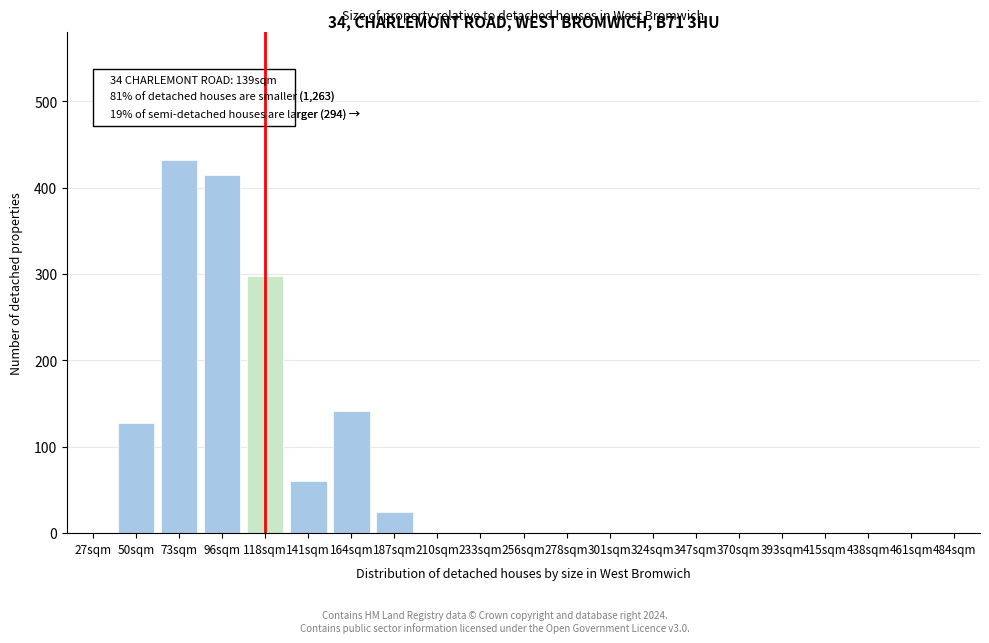

Reading left to right, extract all data points from this chart.

27sqm=0	50sqm=128	73sqm=432	96sqm=415	118sqm=298	141sqm=60	164sqm=142	187sqm=25	210sqm=0	233sqm=0	256sqm=0	278sqm=0	301sqm=0	324sqm=0	347sqm=0	370sqm=0	393sqm=0	415sqm=0	438sqm=0	461sqm=0	484sqm=0